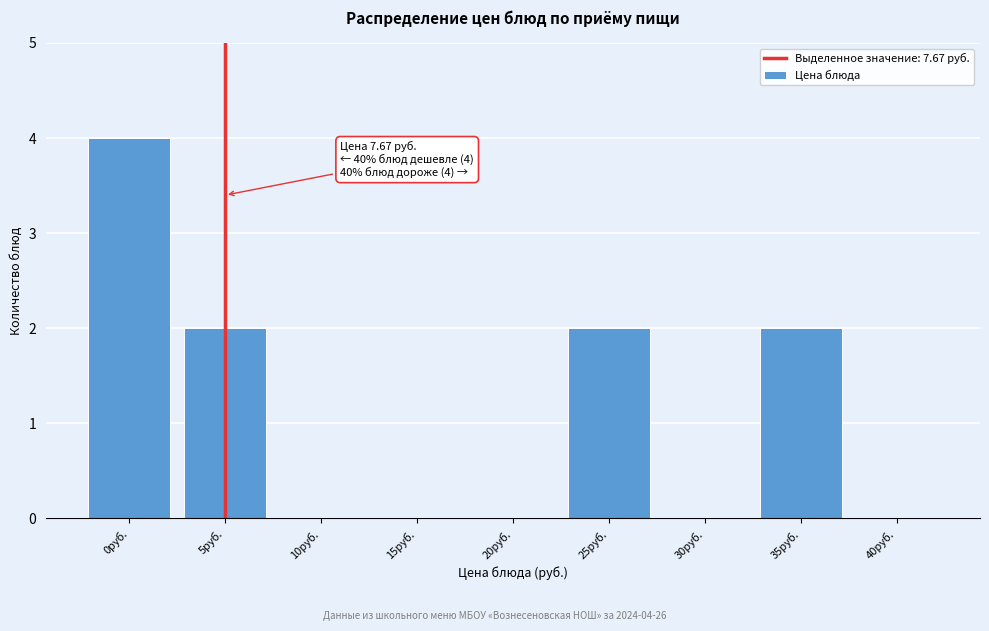

Reading left to right, extract all data points from this chart.

0руб.=4	5руб.=2	10руб.=0	15руб.=0	20руб.=0	25руб.=2	30руб.=0	35руб.=2	40руб.=0